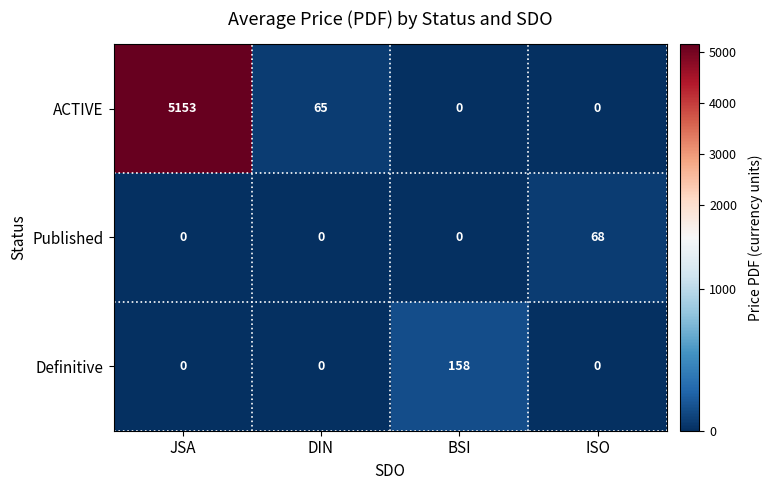

Which series has the widest spread of values?

ACTIVE